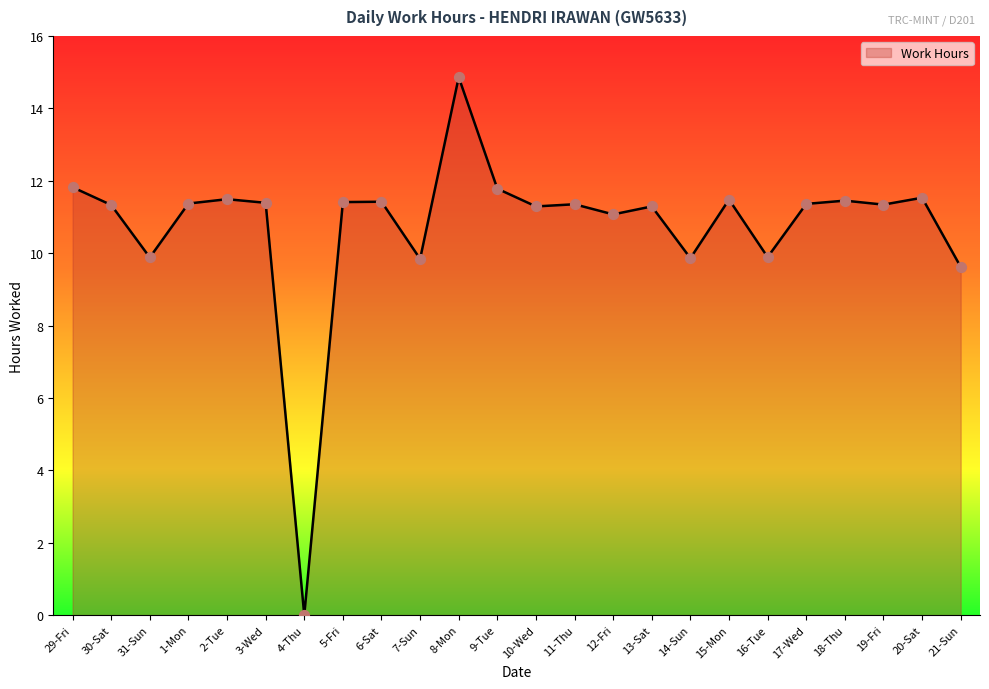

Which has a higher value, 31-Sun or 30-Sat?

30-Sat